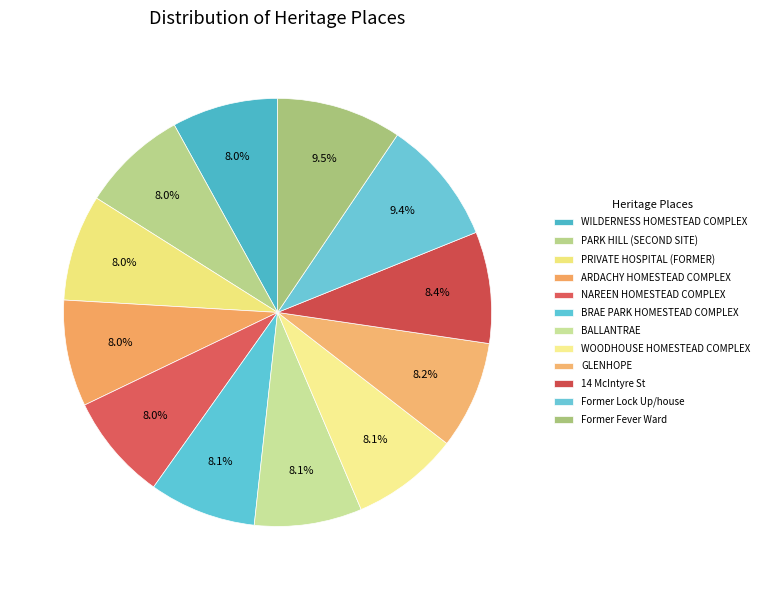

Count the number of slices in the pie.

12